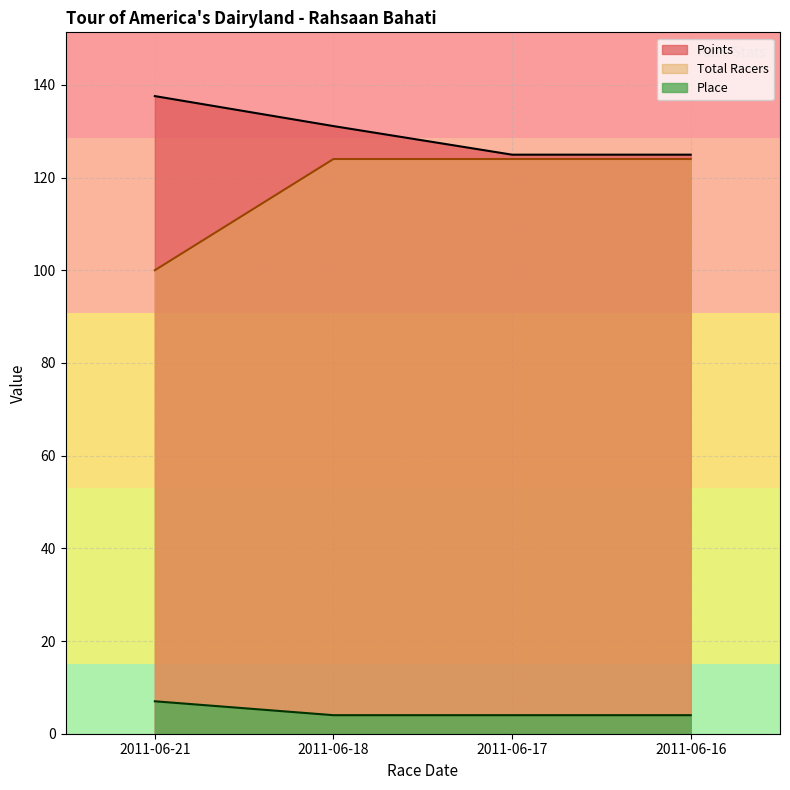

True or false: Total Racers and Points intersect in this chart.

False